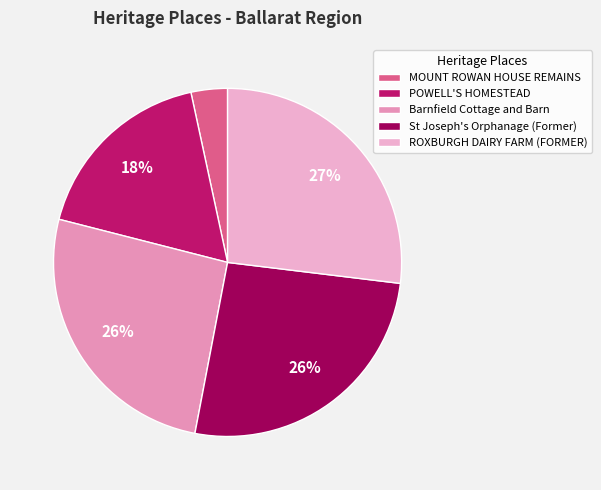

What is the ratio of the value at POWELL'S HOMESTEAD to the value at MOUNT ROWAN HOUSE REMAINS?

5.2